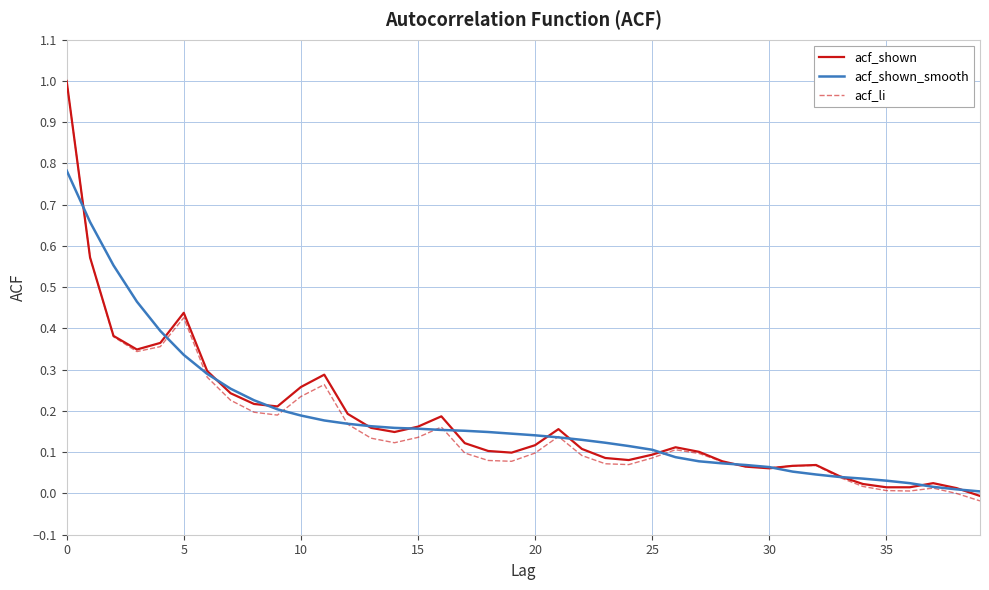

What are all the series names shown in the legend?

acf_shown, acf_shown_smooth, acf_li